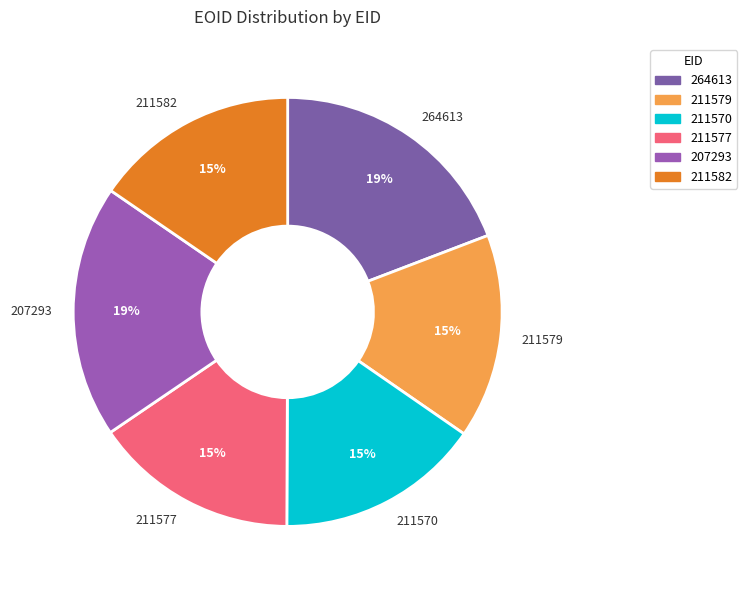

Combined, do 211582 and 207293 account for over 50%?

No